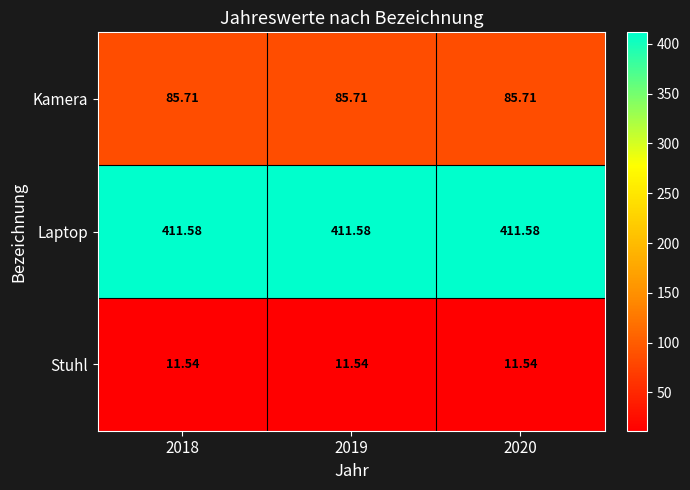

Is the value of Stuhl at 2018 greater than the value of Kamera at 2020?

No